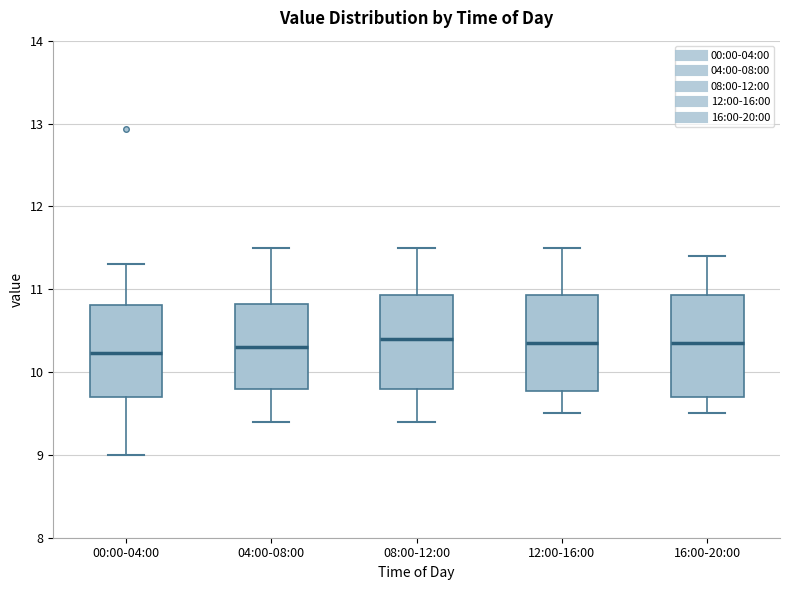

Reading left to right, transcribe this box plot: for each box, give where its median line is, the range the box spans, and where its two whiskers end, as read against the y-axis. The values are not printed on the chart, so give them approximately, as read against the axis.

00:00-04:00: median 10.2, box 9.7 to 10.8, whiskers 9.0 to 11.3
04:00-08:00: median 10.3, box 9.8 to 10.8, whiskers 9.4 to 11.5
08:00-12:00: median 10.4, box 9.8 to 10.9, whiskers 9.4 to 11.5
12:00-16:00: median 10.4, box 9.8 to 10.9, whiskers 9.5 to 11.5
16:00-20:00: median 10.4, box 9.7 to 10.9, whiskers 9.5 to 11.4